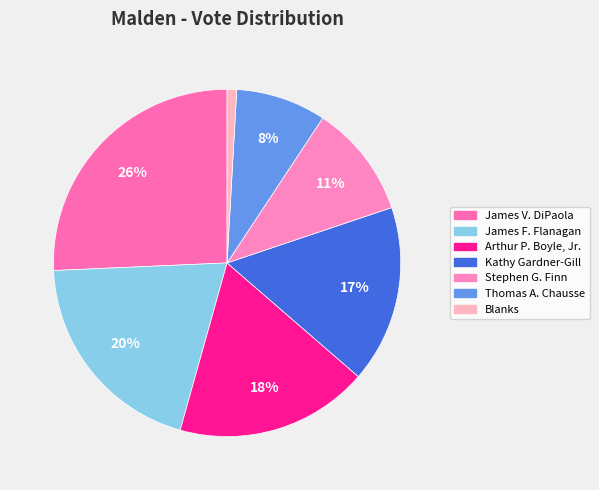

Is it true that James V. DiPaola is 26% of the pie?

True